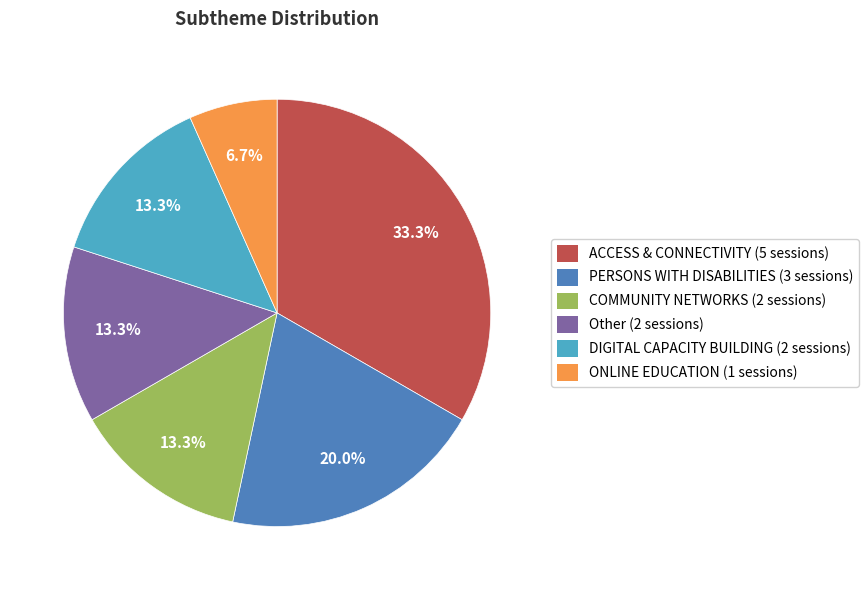

Does COMMUNITY NETWORKS account for over 50% of the chart?

No